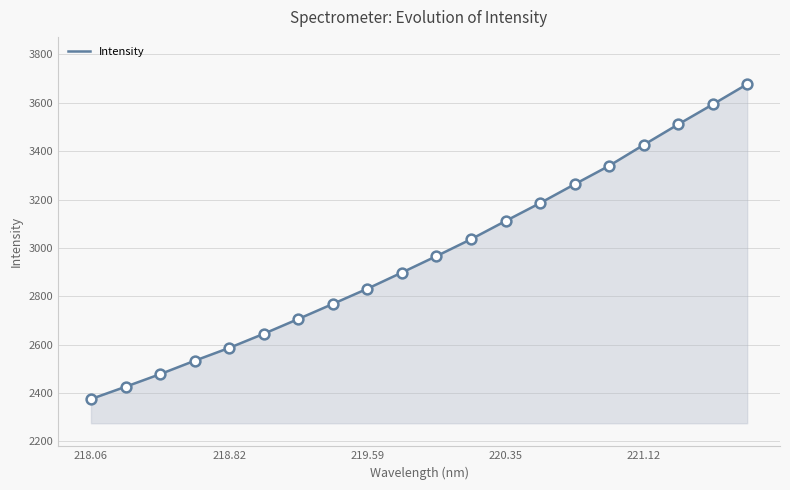

What is the minimum value shown in the chart?

2375.3